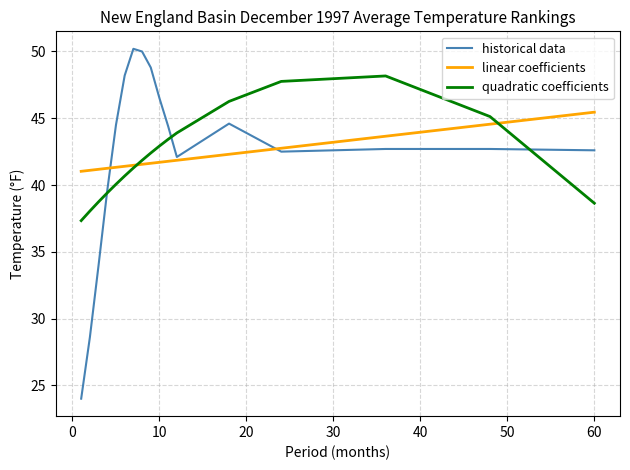

What is the difference between the maximum and minimum values in the quadratic coefficients series?

10.8